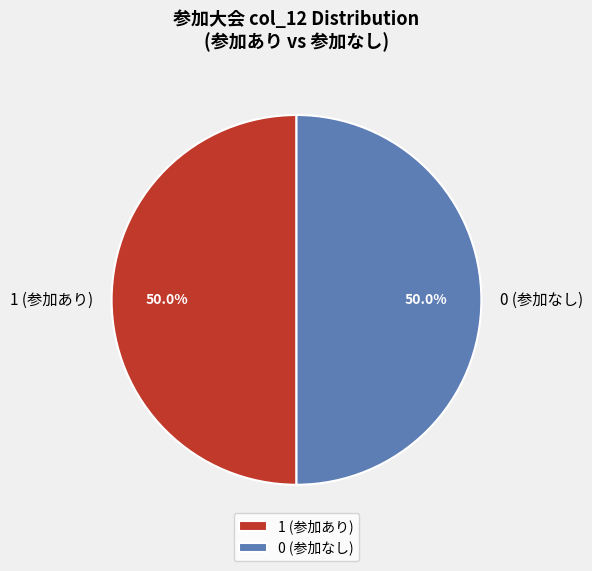

What portion of the pie excludes 1 (参加あり)?

50.0%